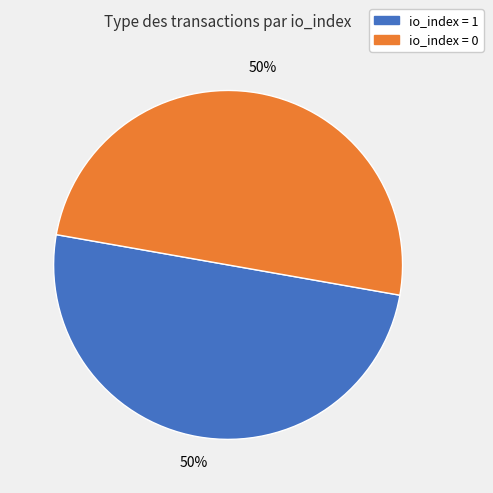

To the nearest percent, what is the average slice percentage?

50%